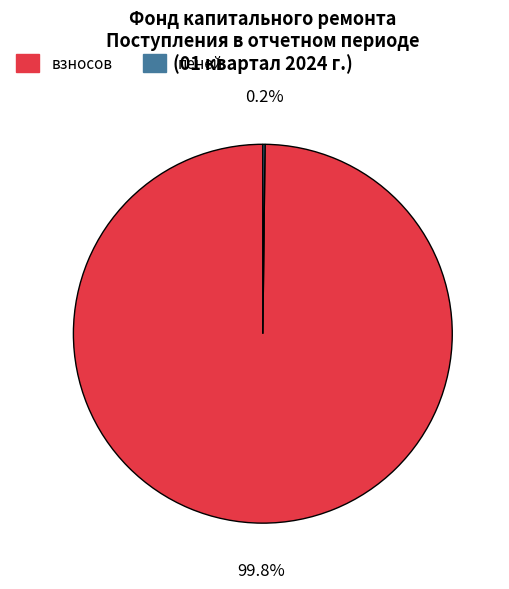

Is взносов the majority of the pie?

Yes